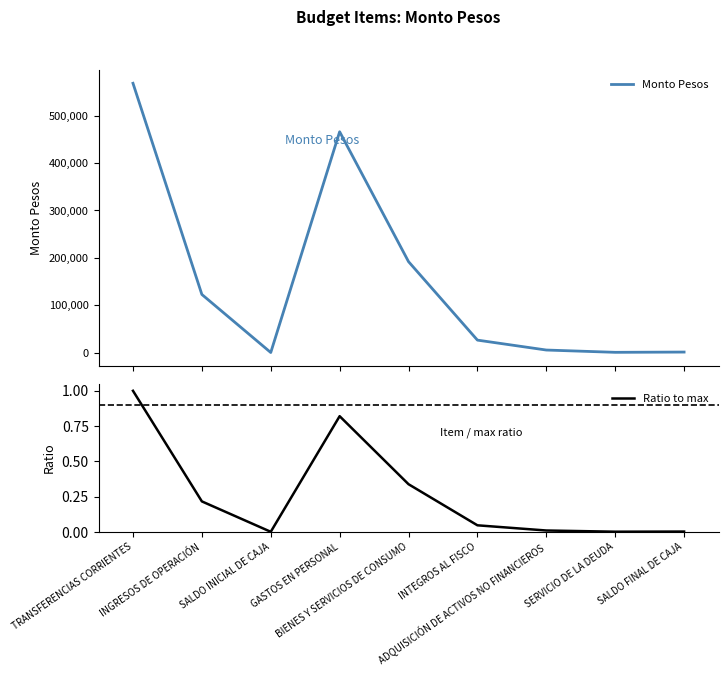

The value of Ratio to max at INTEGROS AL FISCO is 0.0. True or false?

True